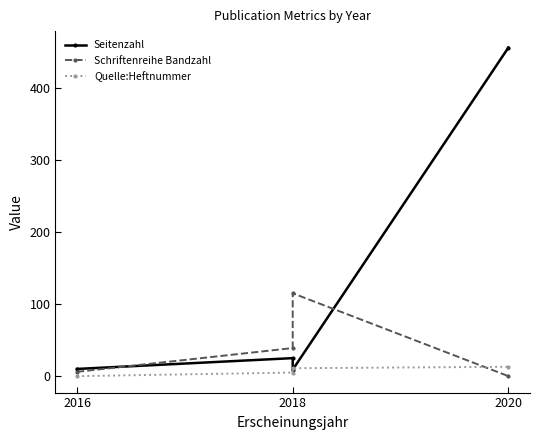

Reading left to right, list all the values displayed in this chart.

Seitenzahl: 10	25	9	456
Schriftenreihe Bandzahl: 6	39	115	0
Quelle:Heftnummer: 0	5	11	13